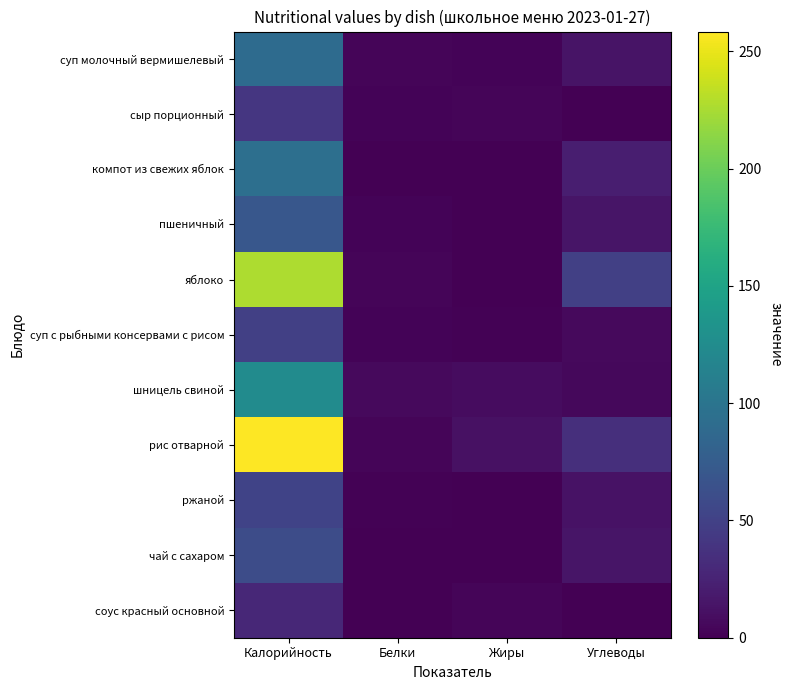

What is the greatest value displayed?

258.5